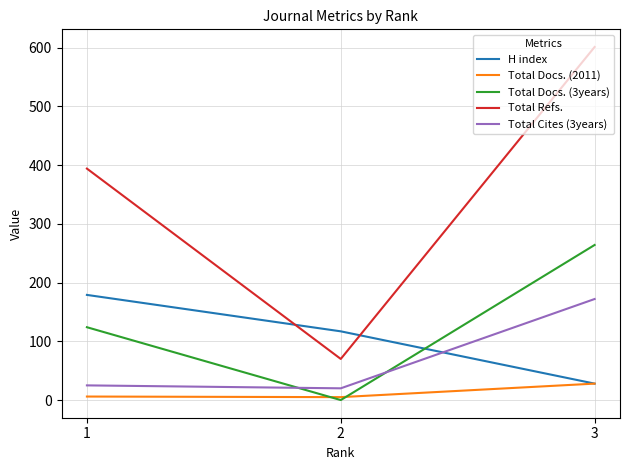

Which category has the highest value in the Total Refs. series?

3